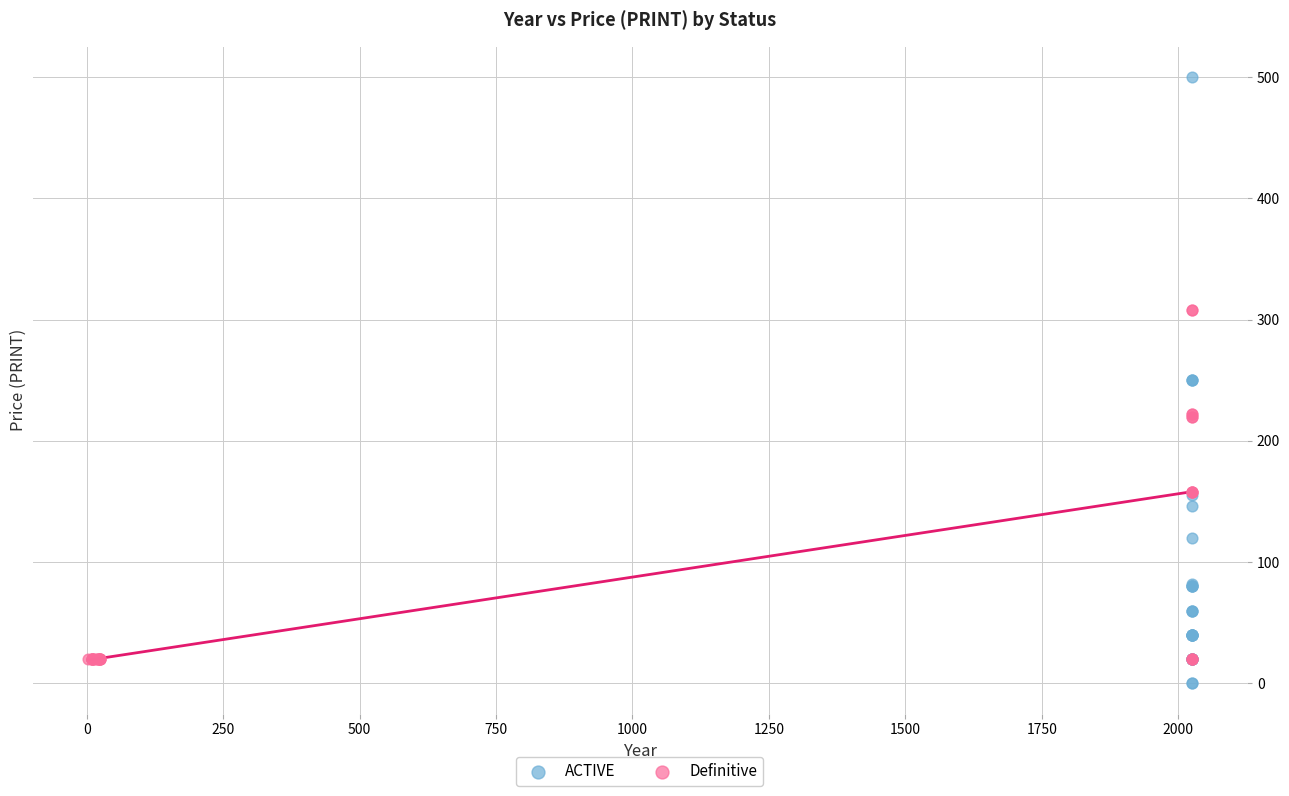

Which series has the largest Y range (max minus min)?

ACTIVE